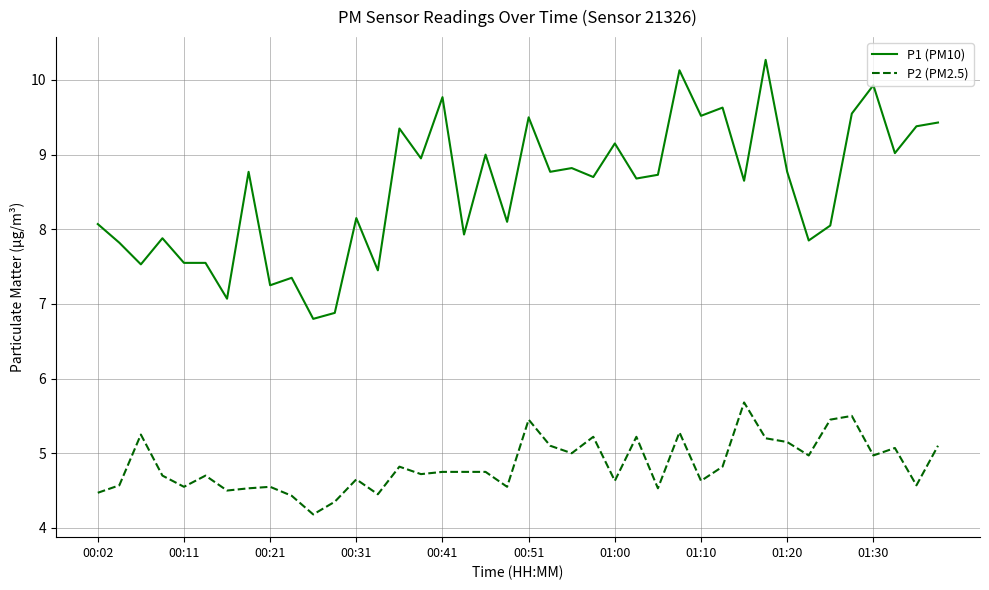

Which series has the largest total across all categories?

P1 (PM10)